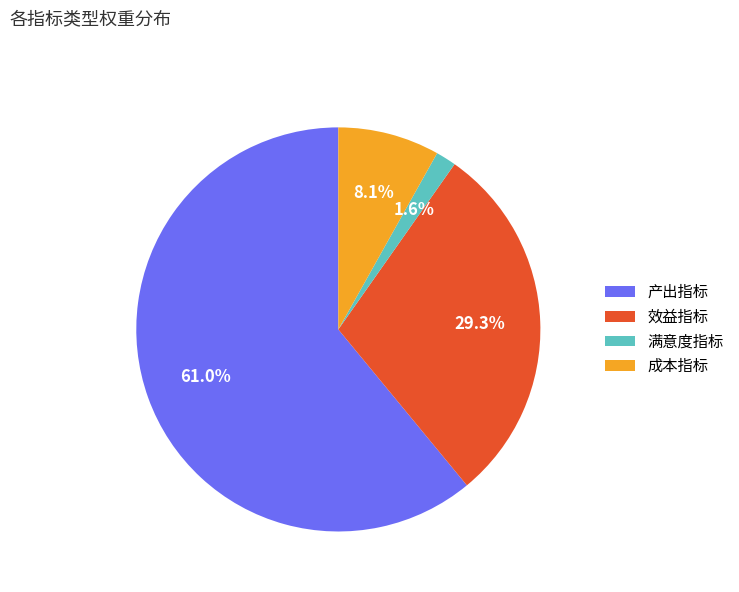

Which slice is the smallest?

满意度指标